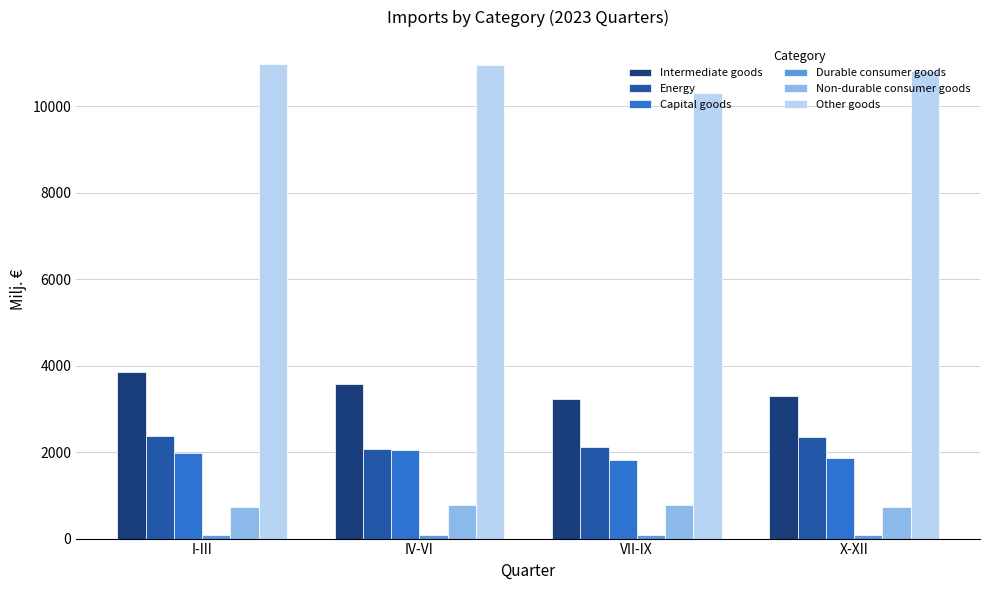

Which series has the widest spread of values?

Other goods